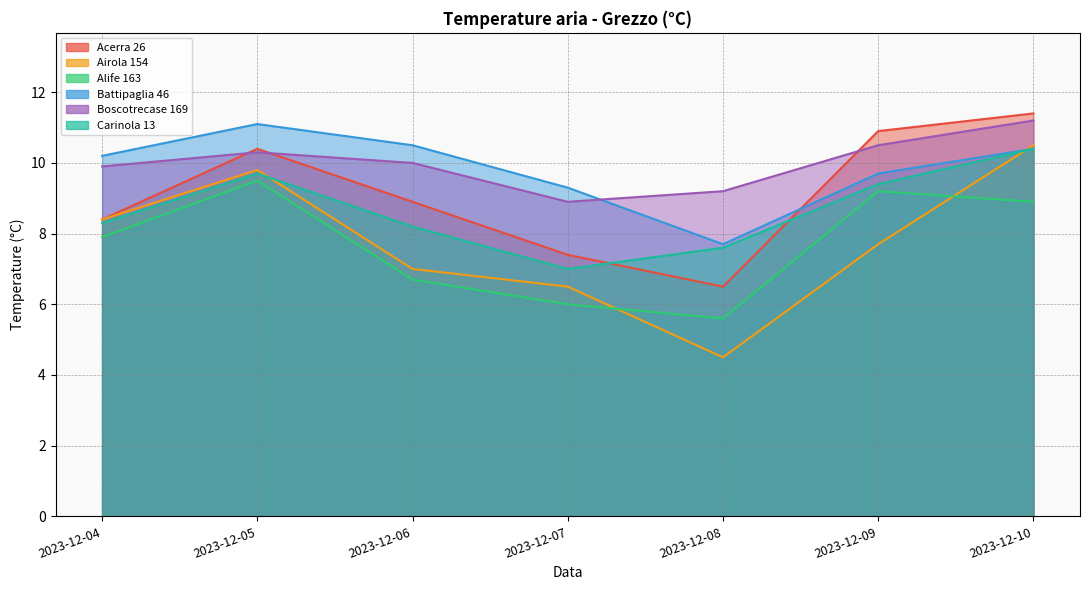

What is the value of the Airola 154 point at the 2nd from the left?

9.8